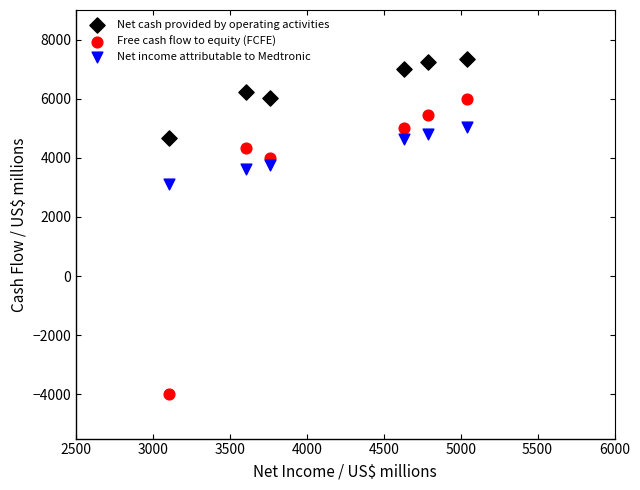

Which series has the largest Y range (max minus min)?

Free cash flow to equity (FCFE)